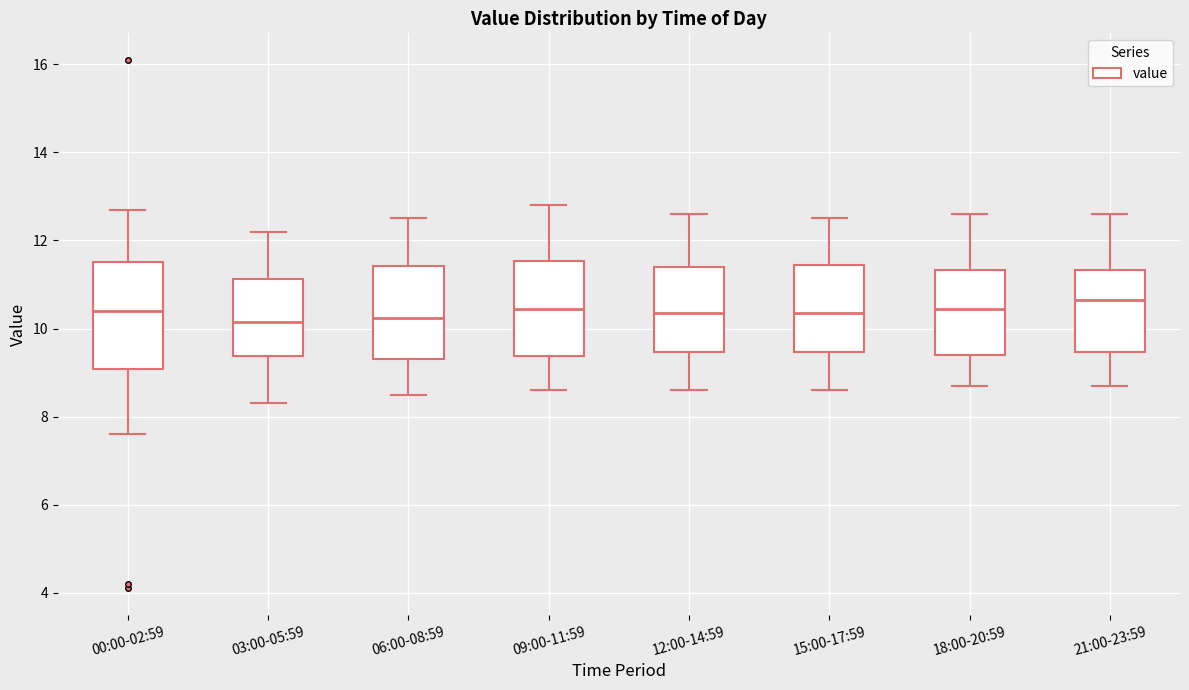

Which box is the tallest, from its lower edge to its upper edge?

00:00-02:59